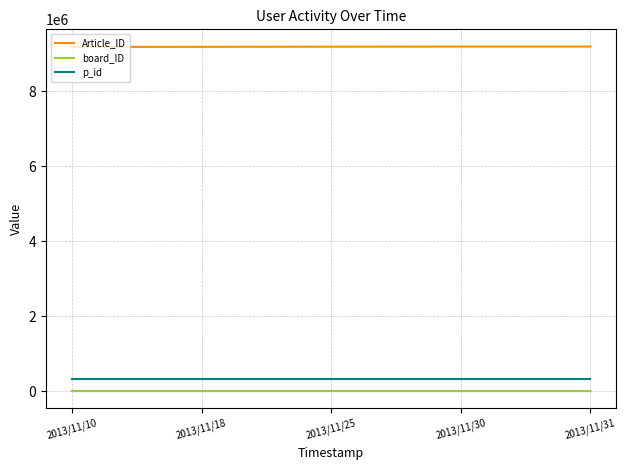

True or false: Article_ID and board_ID intersect in this chart.

False